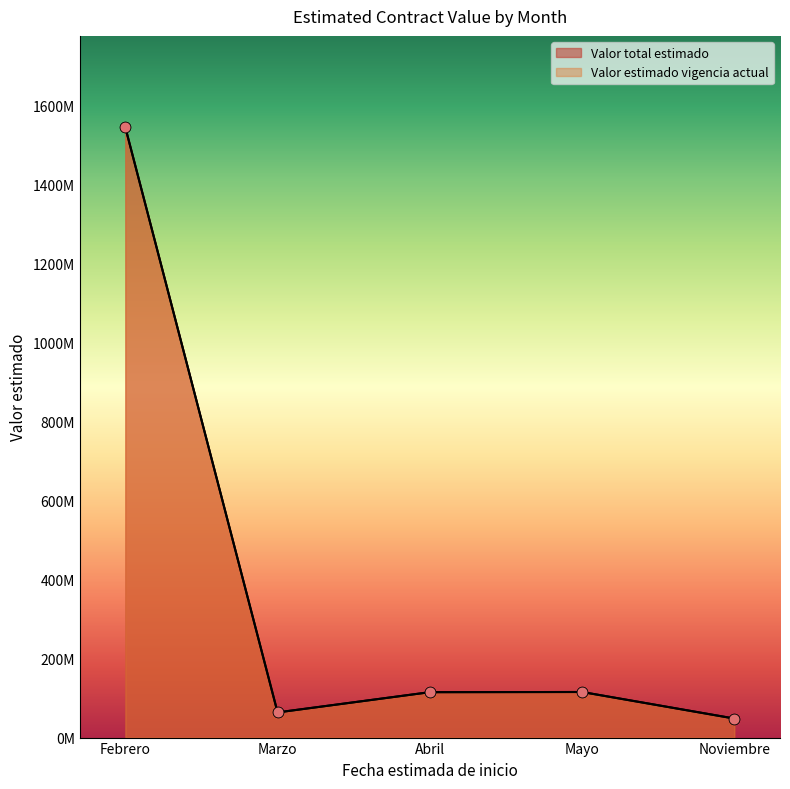

Which series reaches the maximum Y coordinate?

Valor total estimado